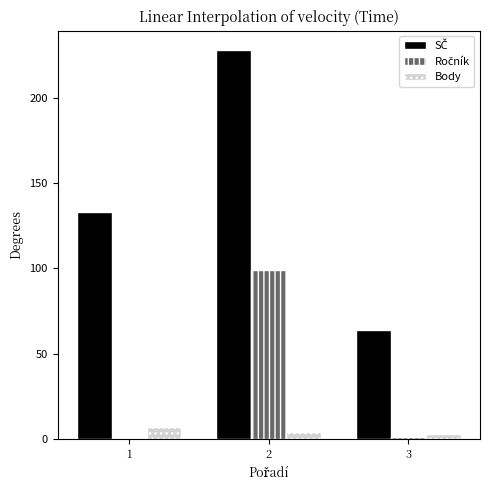

What is the sum of all Body values?

14